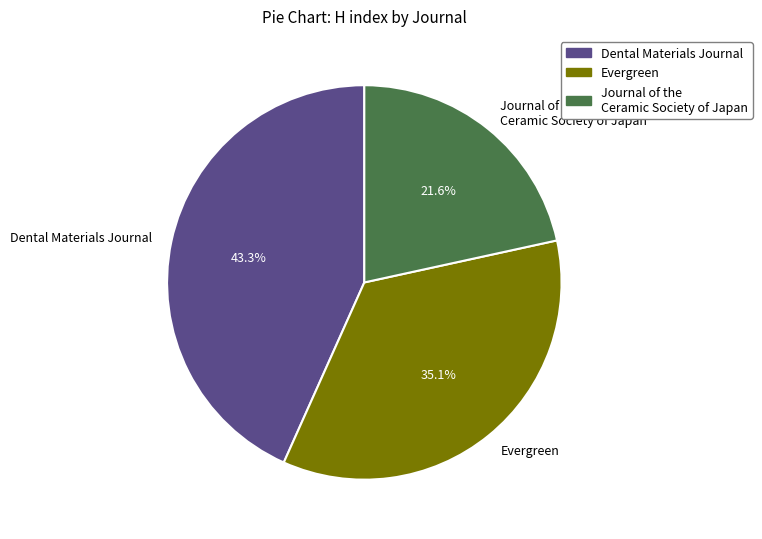

To the nearest percent, what is the difference between the Journal of the Ceramic Society of Japan and Evergreen slice percentages?

14%